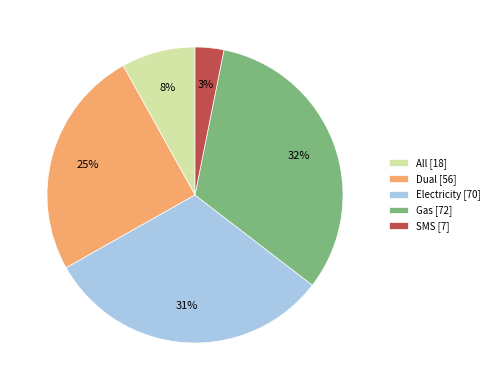

Is there a majority slice in this chart?

No